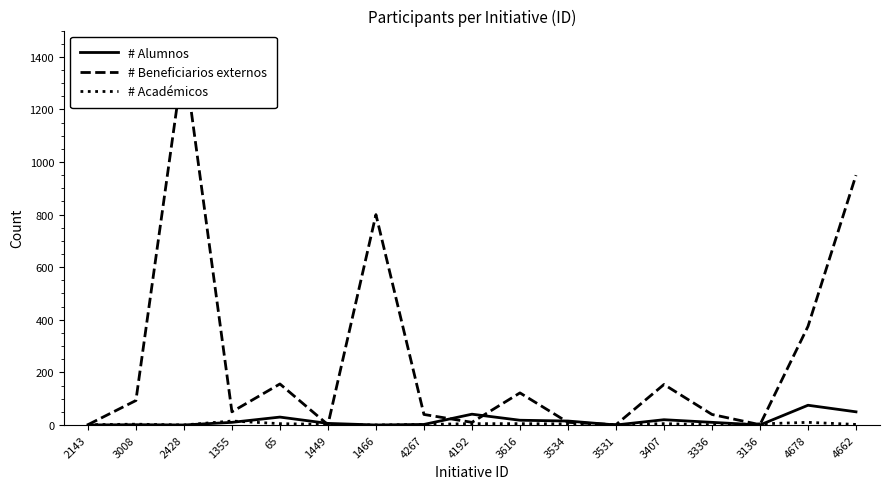

What is the value of the # Beneficiarios externos point at the 12th from the left?

1